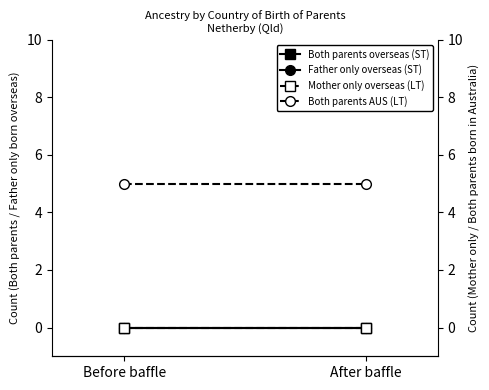

Reading right to left, list all the values displayed in this chart.

Both parents born overseas: 0	0
Father only born overseas: 0	0
Mother only born overseas: 0	0
Both parents born in Australia: 5	5